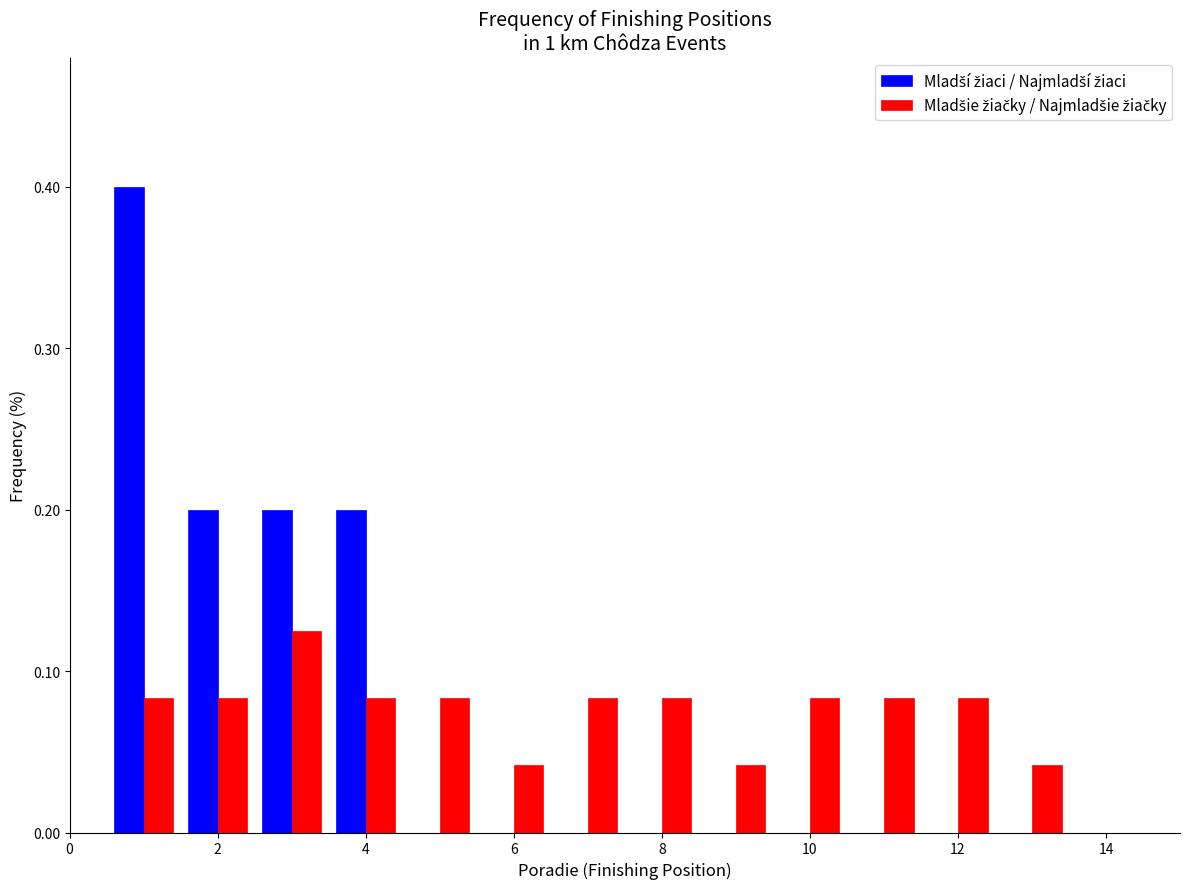

In the Mladšie žiačky / Najmladšie žiačky series, which range on the x-axis has the tallest bar?

2.5 to 3.5